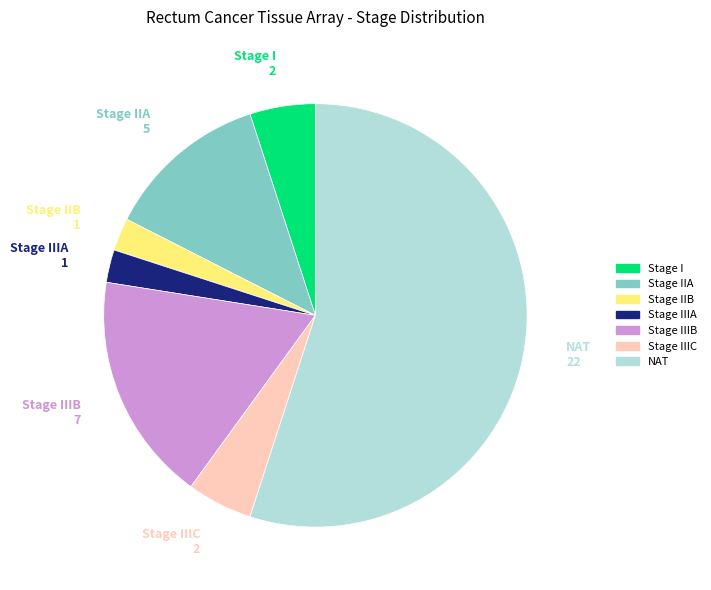

What is the largest slice in the pie chart?

NAT